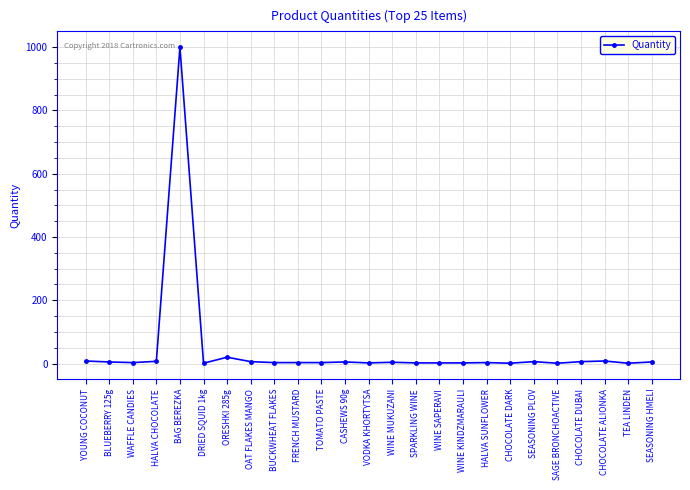

What is the label of the 22nd point from the right?

HALVA CHOCOLATE